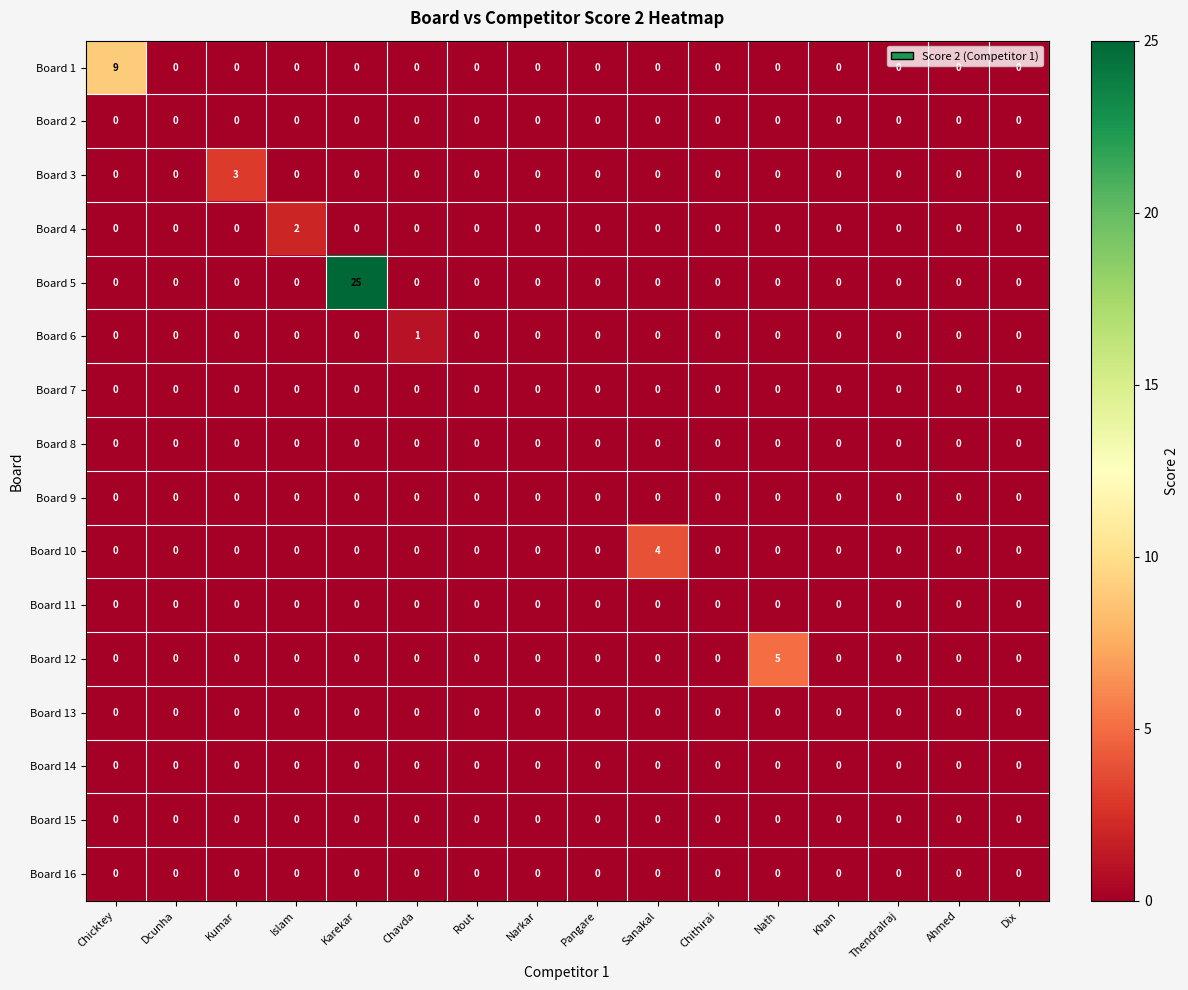

Which series changed the most between Karekar and Chithirai?

Board 5